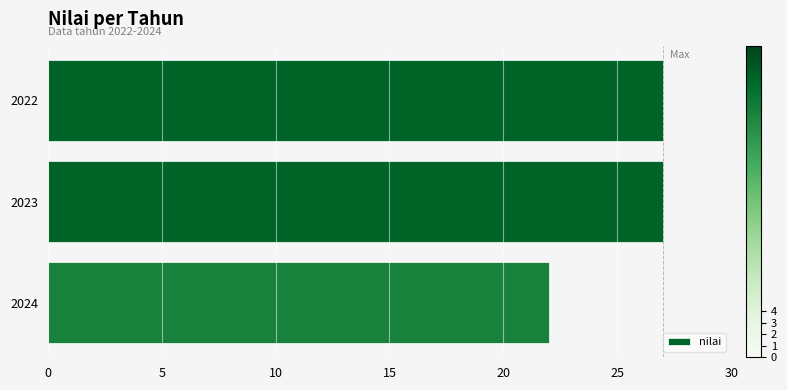

At which label is the value closest to 24?

2024